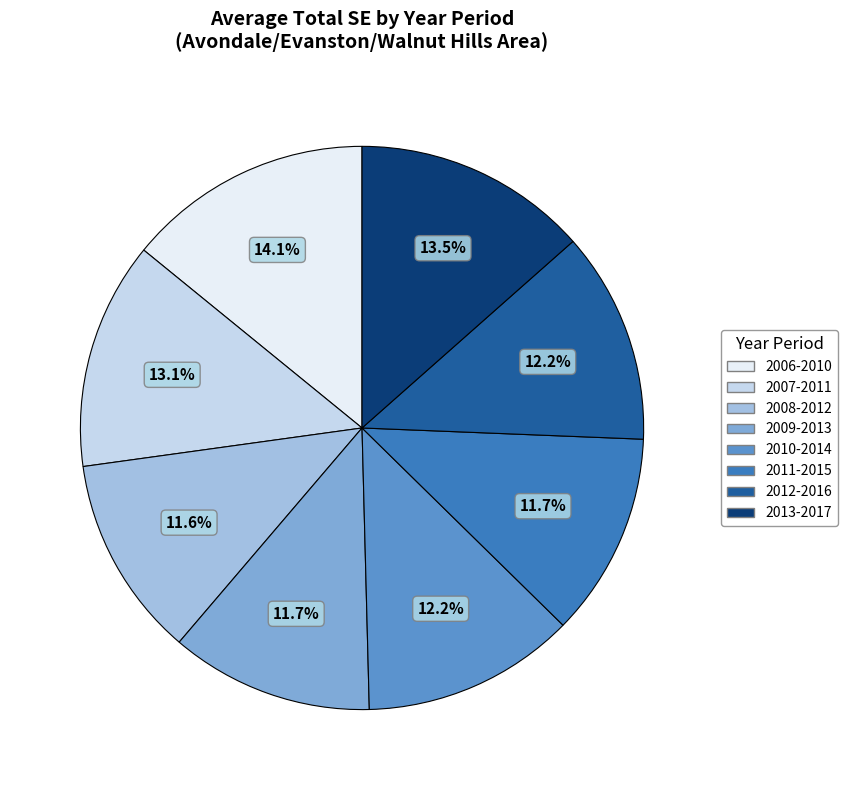

Is the sum of 2011-2015 and 2013-2017 greater than half?

No